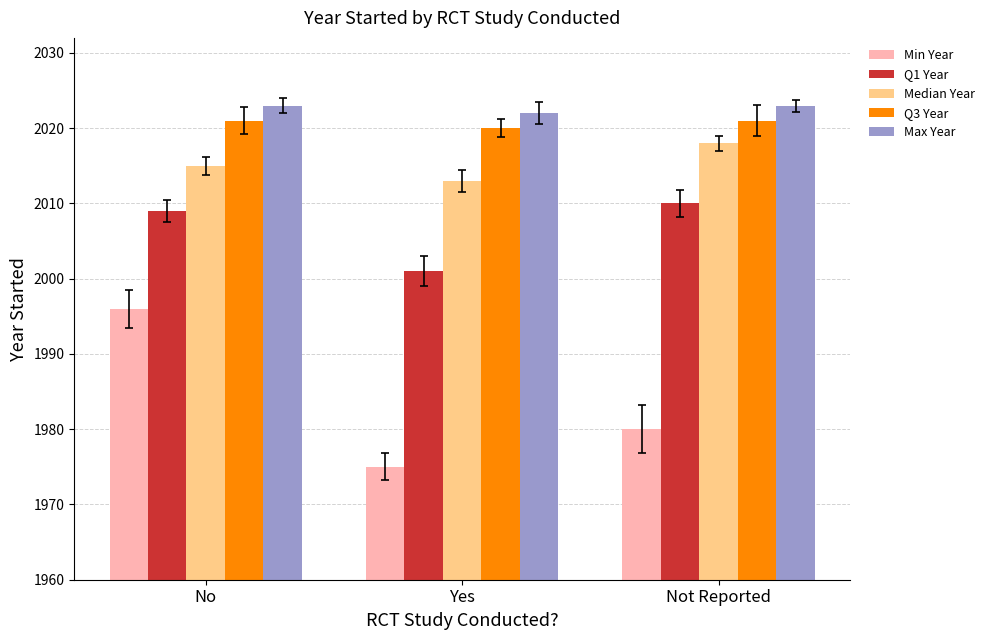

Where is Median Year nearest to the value 2015?

No